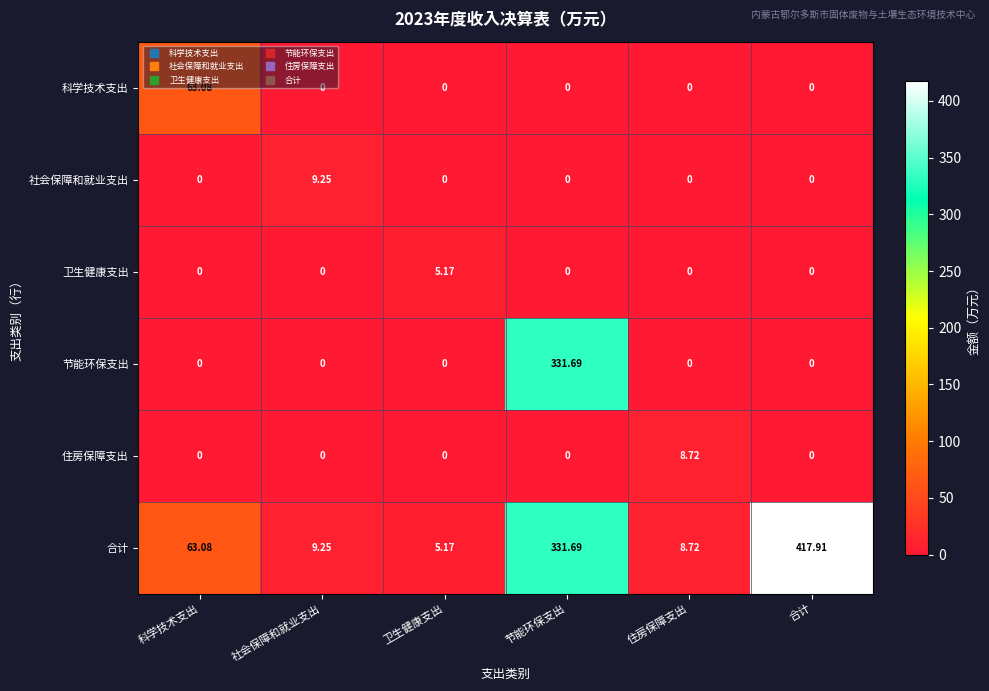

Which series has the largest range (max minus min)?

合计